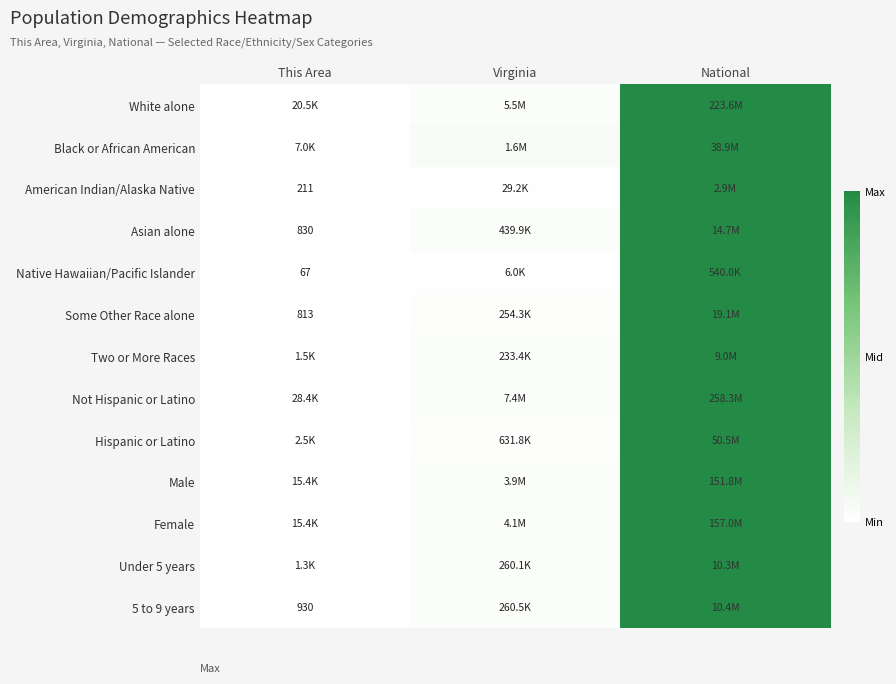

True or false: Hispanic or Latino has a value of 0.4 at This Area.

False